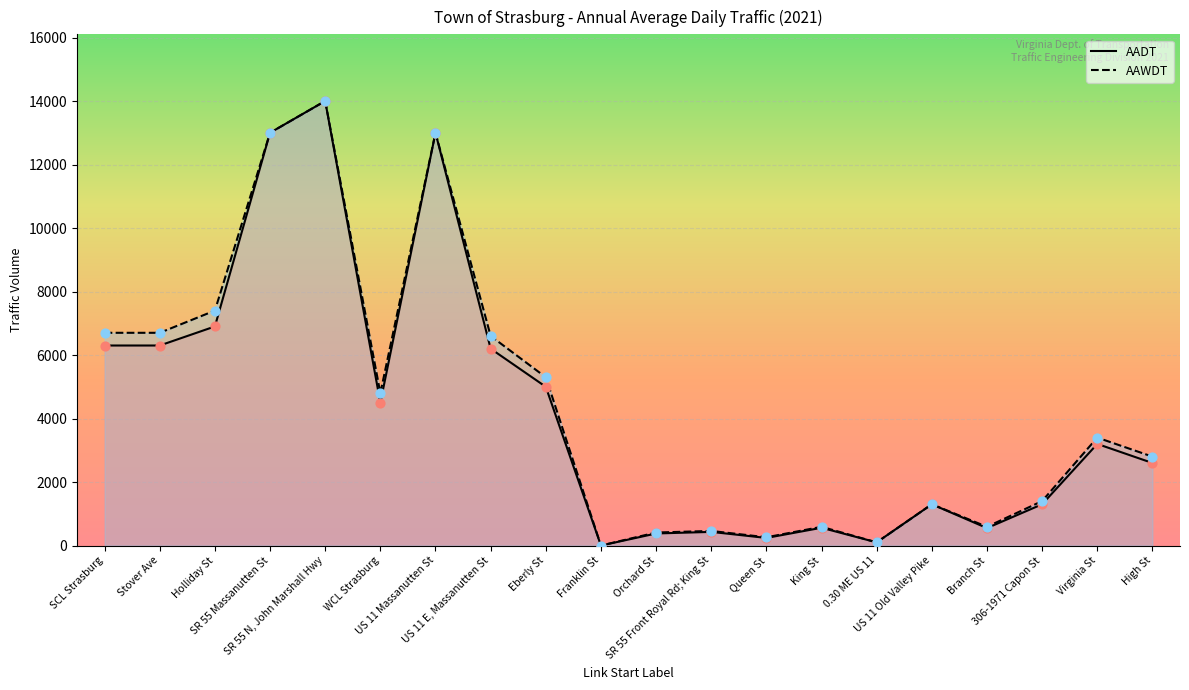

Is the value of AAWDT at WCL Strasburg greater than the value of AADT at SR 55 Front Royal Rd; King St?

Yes